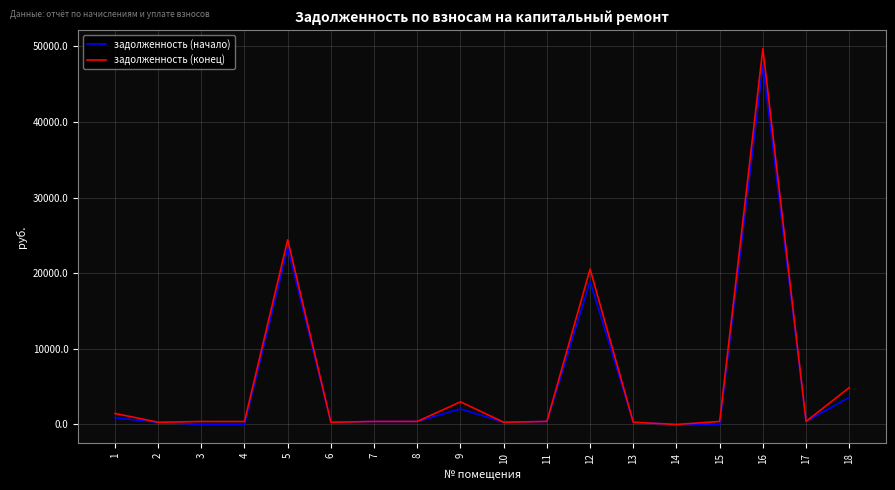

What is the maximum value shown in the chart?

49689.1